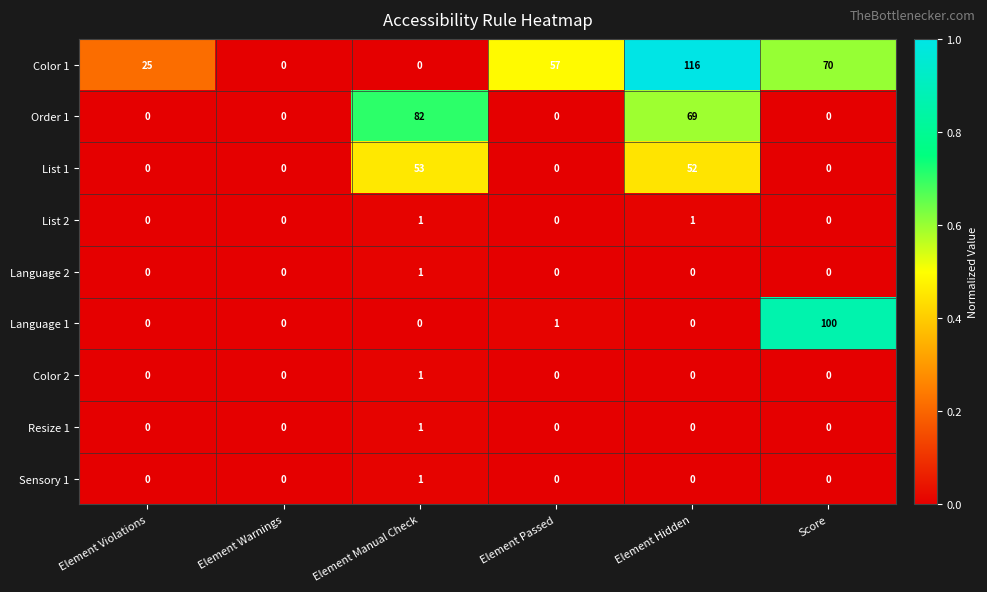

Which series has the largest total across all categories?

Color 1